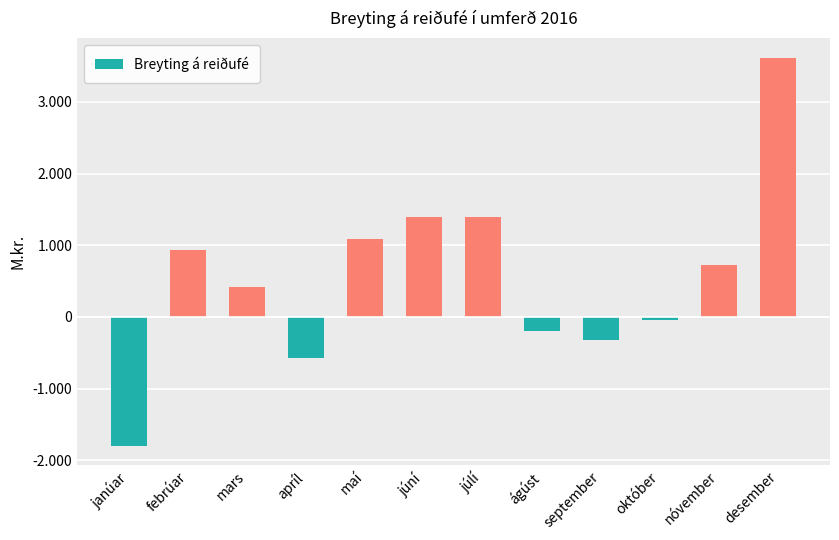

Are the bars horizontal?

No